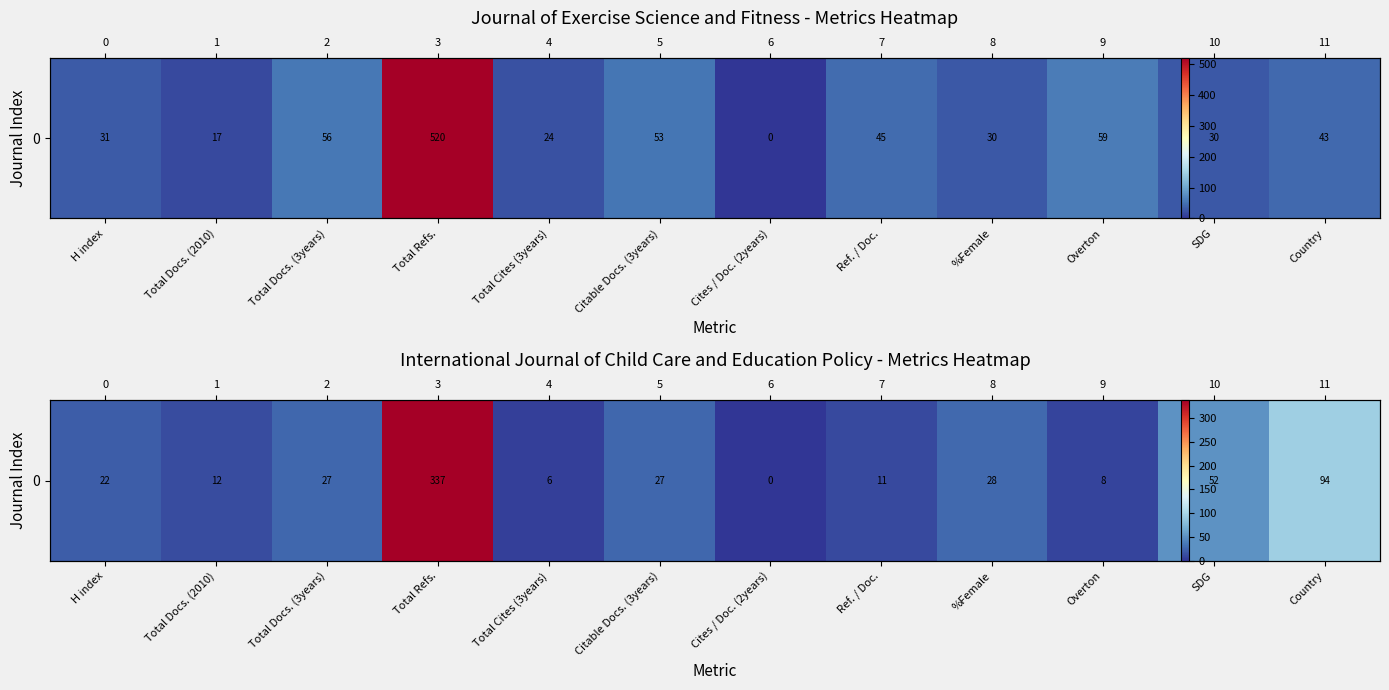

How many series are shown in this chart?

1